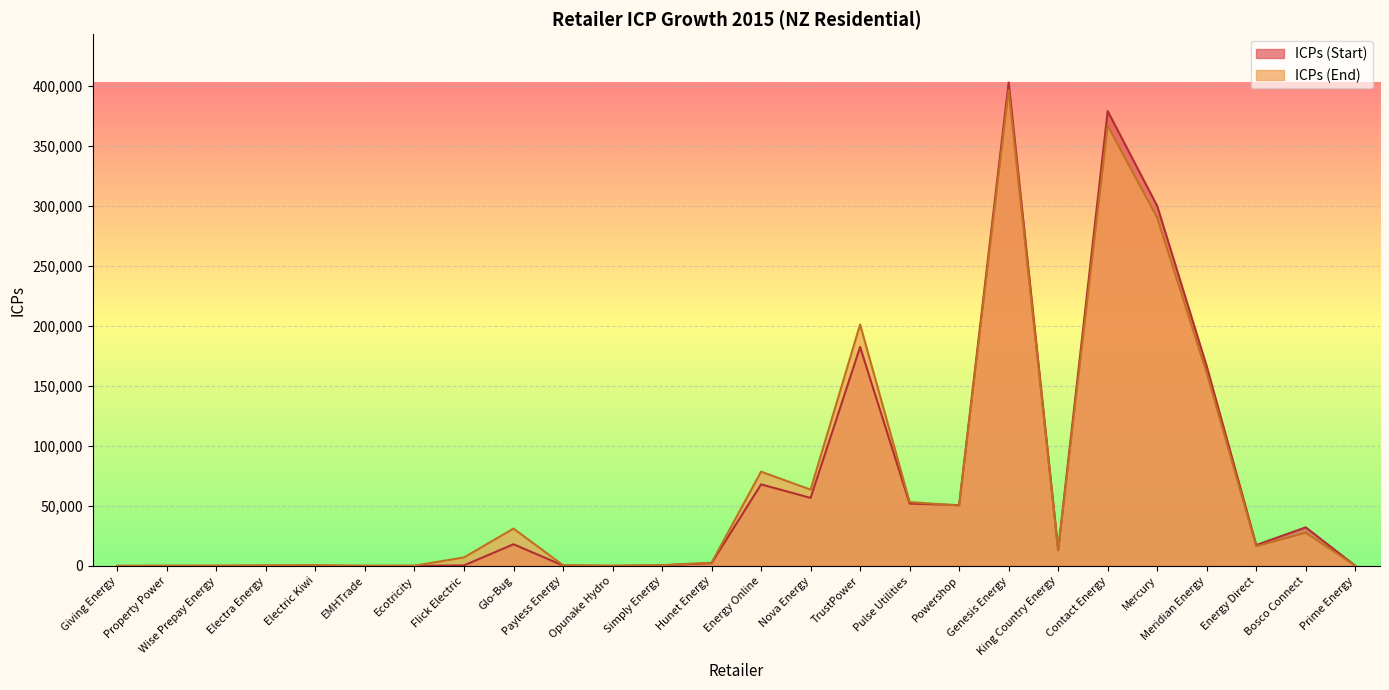

What is the difference between the maximum and minimum values in the ICPs (End) series?

396295